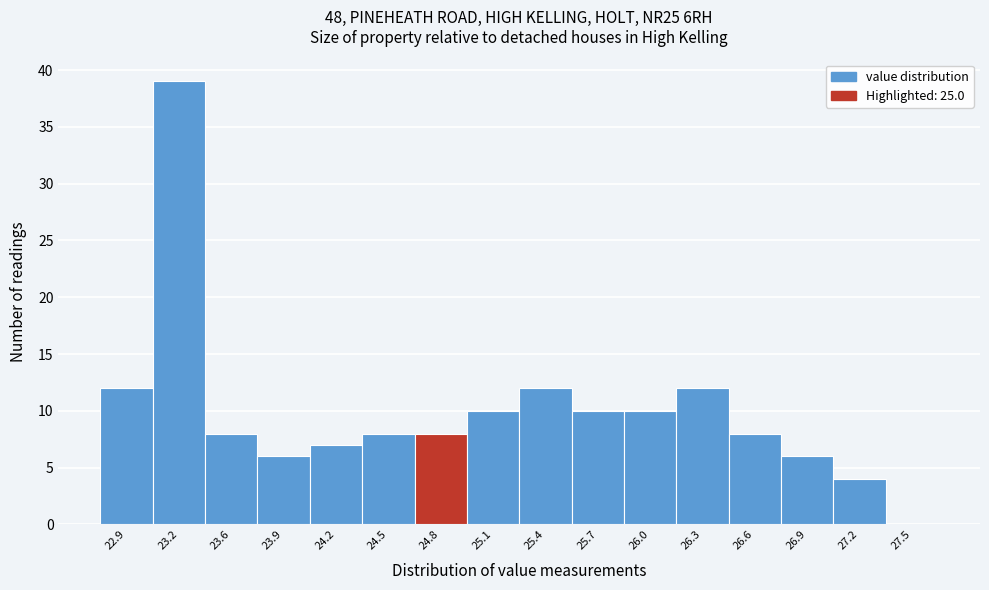

Reading left to right, transcribe all the data shown in this chart.

22.9=12	23.2=39	23.6=8	23.9=6	24.2=7	24.5=8	24.8=8	25.1=10	25.4=12	25.7=10	26.0=10	26.3=12	26.6=8	26.9=6	27.2=4	27.5=0